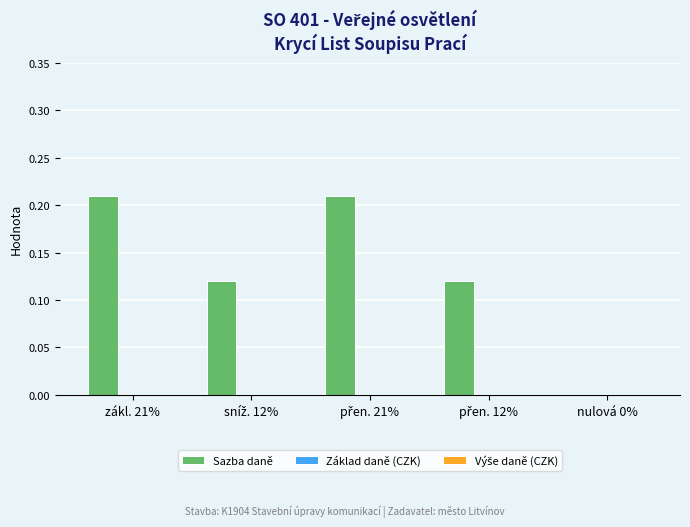

What is the sum of all values?

0.7